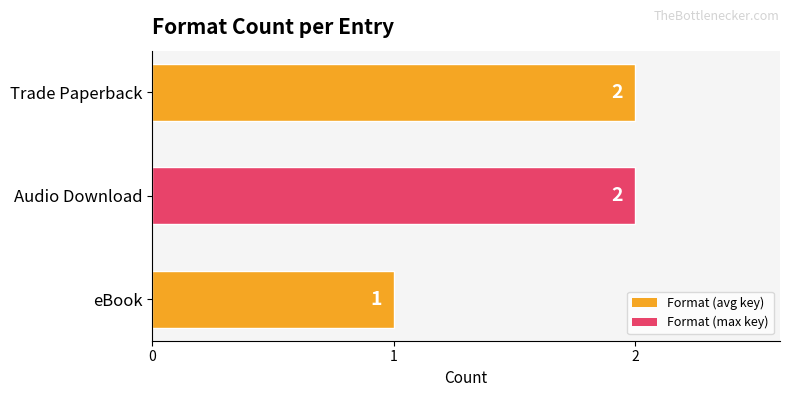

Does the chart contain stacked bars?

No